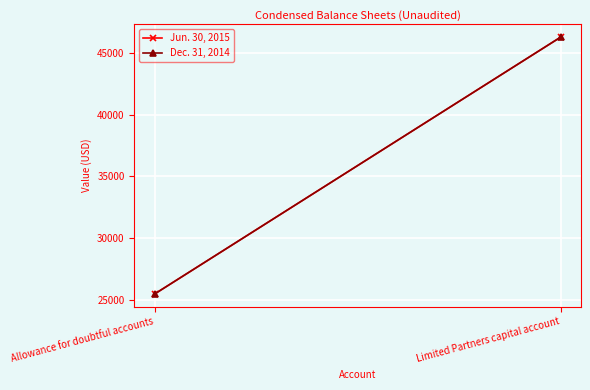

Is the value of Dec. 31, 2014 at Limited Partners capital account greater than the value of Jun. 30, 2015 at Limited Partners capital account?

No